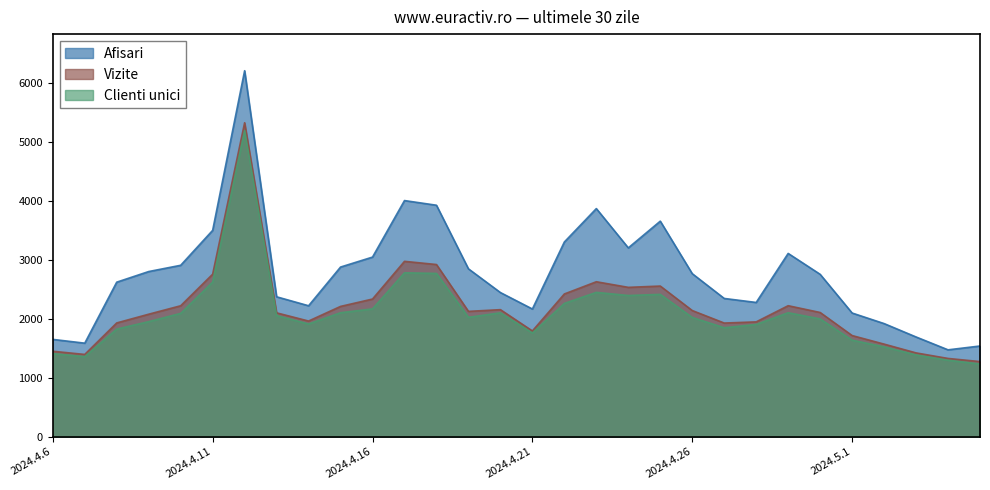

Rank the series at 2024.4.12 from lowest to highest value.

Clienti unici, Vizite, Afisari